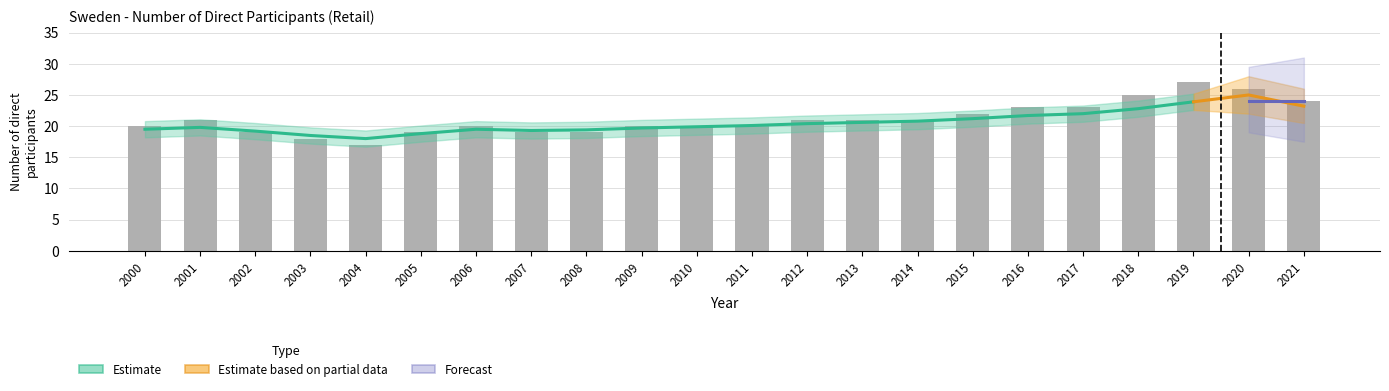

The chart shows a value of 20 at 2006. True or false?

True